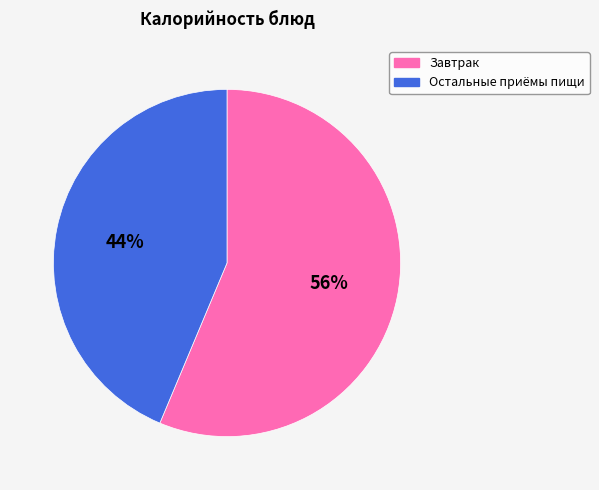

To the nearest percent, what is the combined percentage of Остальные приёмы пищи and Завтрак?

100%